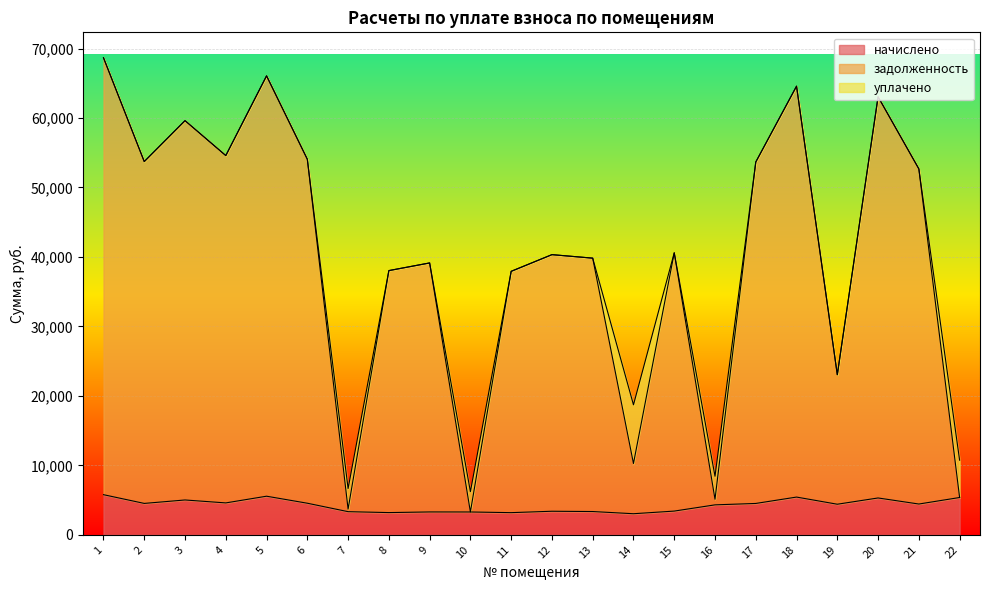

At how many categories does at least one series exceed 29380?

16